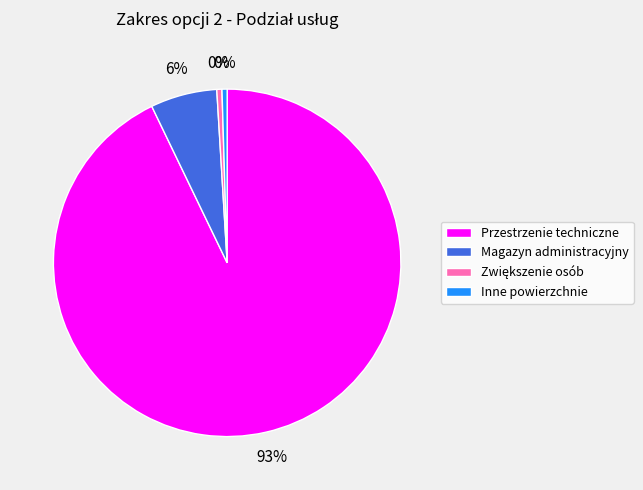

To the nearest percent, what is the average slice percentage?

25%